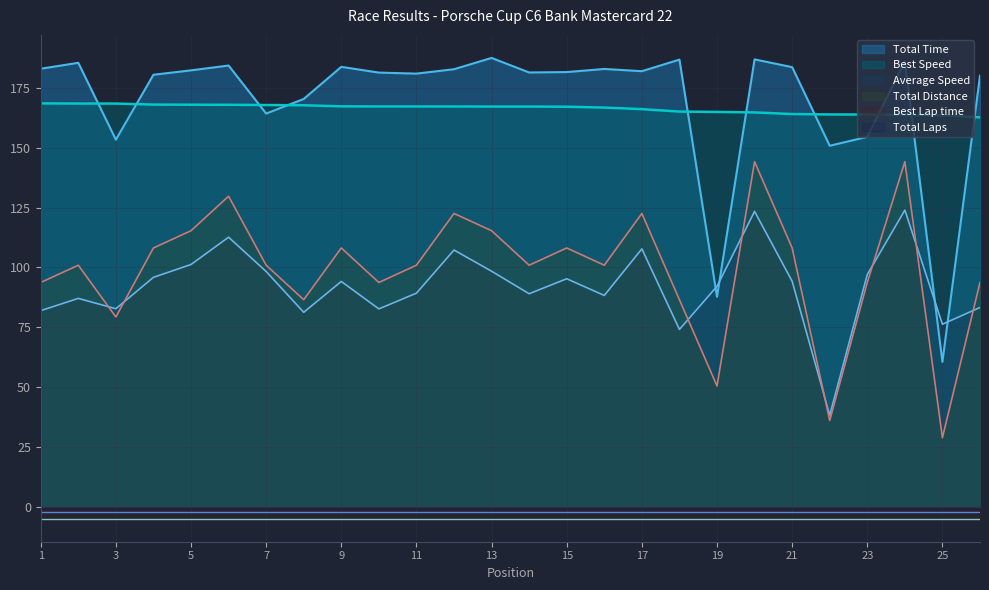

The Best Speed series shows 168.0 at 5. True or false?

True